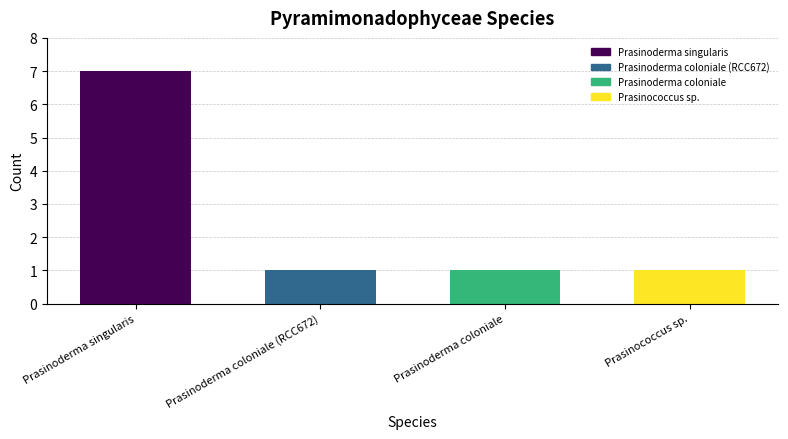

Approximately how many times larger is the value at Prasinoderma coloniale (RCC672) compared to Prasinoderma coloniale?

1.0